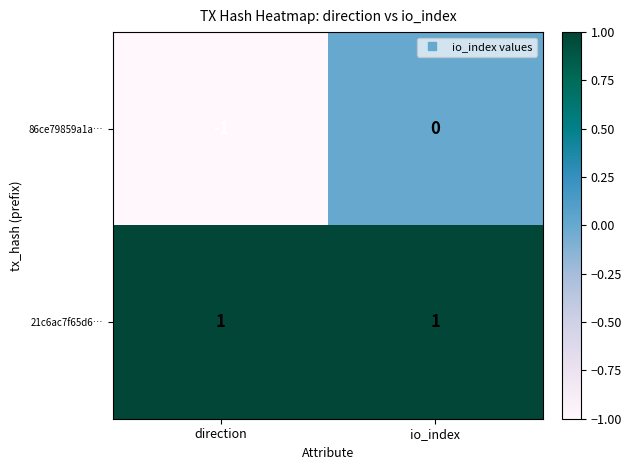

At which category is the sum across all series the highest?

io_index